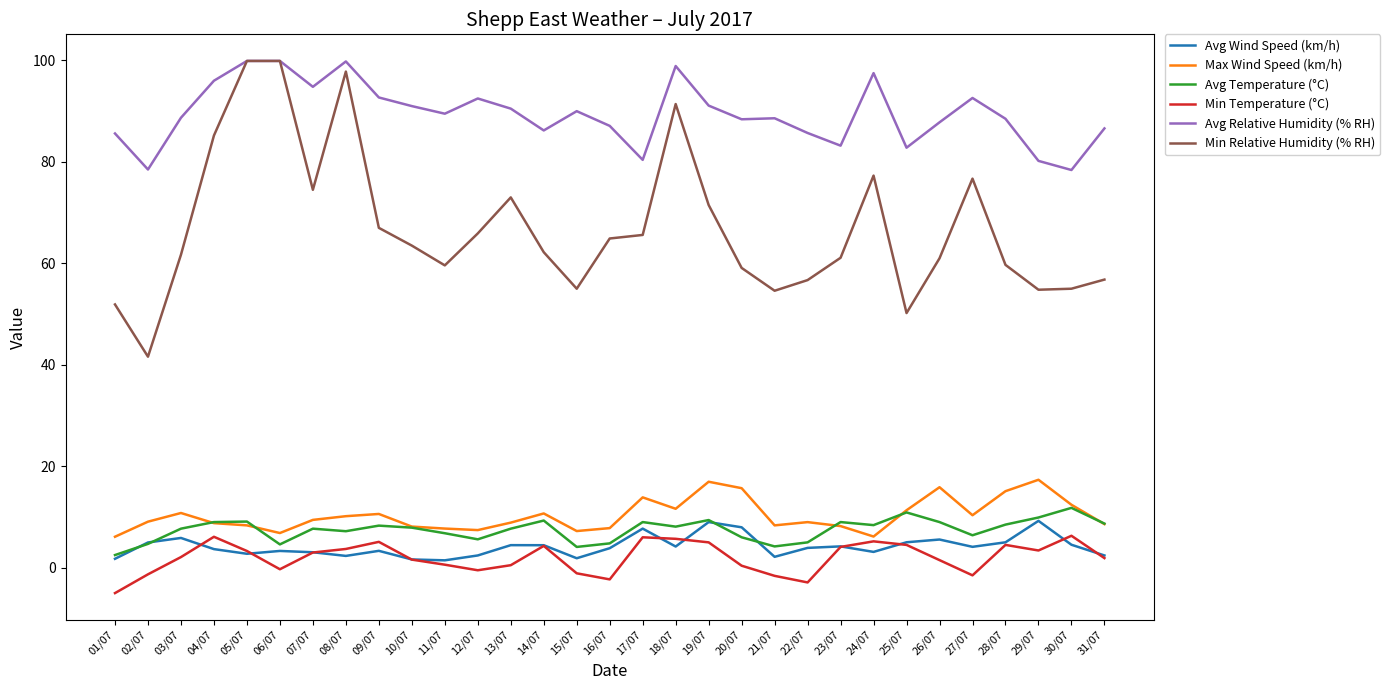

What is the difference between the maximum and minimum values in the Max Wind Speed (km/h) series?

11.2